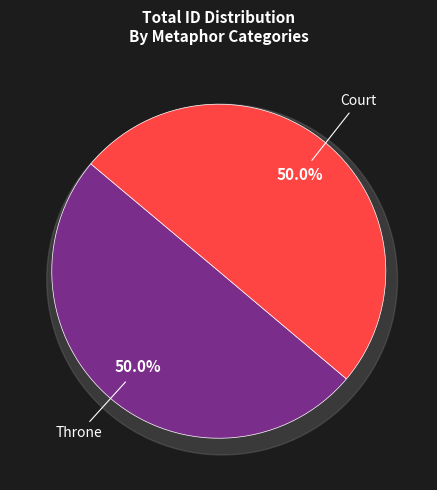

Is it true that Throne is 63% of the pie?

False